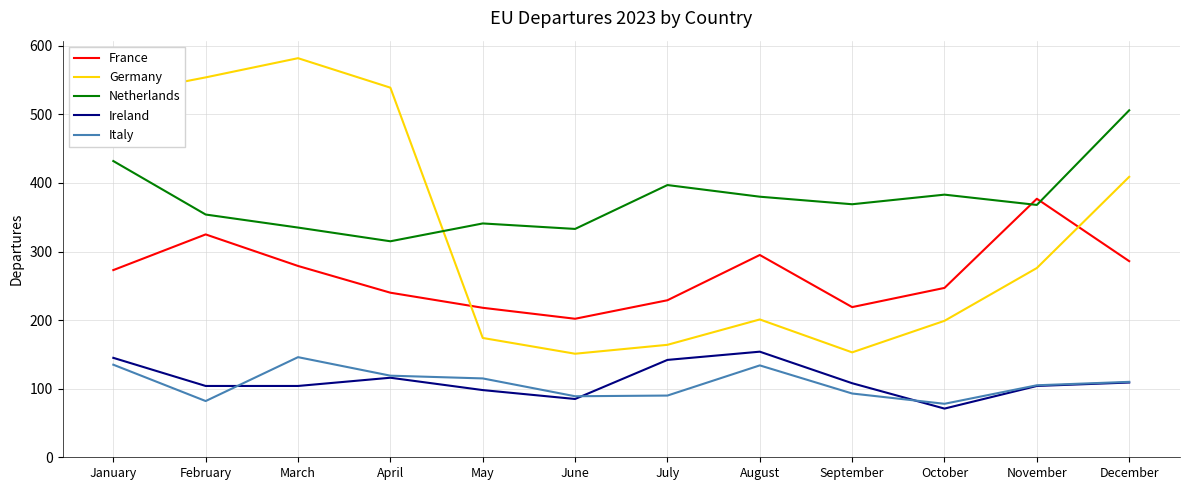

Which label corresponds to the largest value in the chart?

March